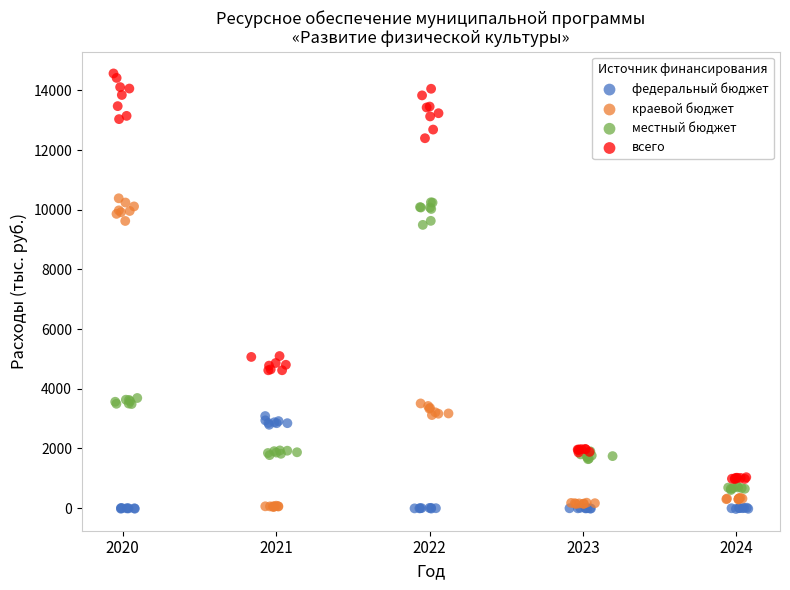

Which series contains the highest Y value?

всего